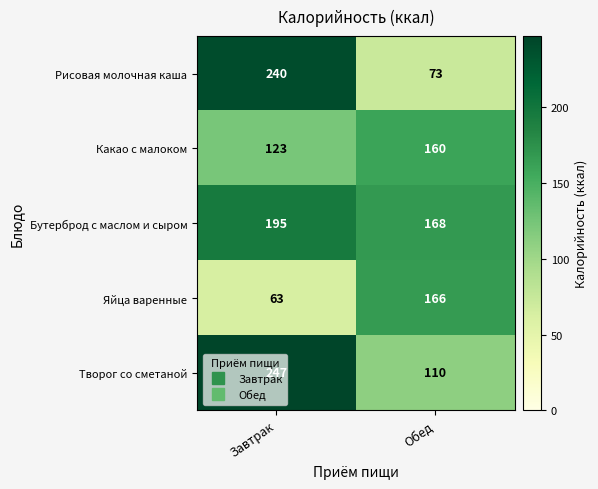

Rank the series by their maximum value, from highest to lowest.

Творог со сметаной, Рисовая молочная каша, Бутерброд с маслом и сыром, Яйца варенные, Какао с малоком